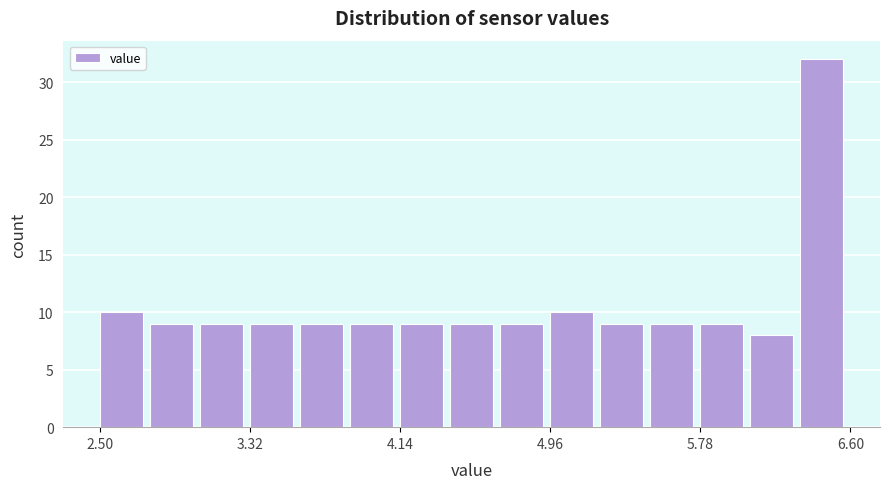

Read against the x-axis, roughly where is the centre of the tallest bar?

6.4